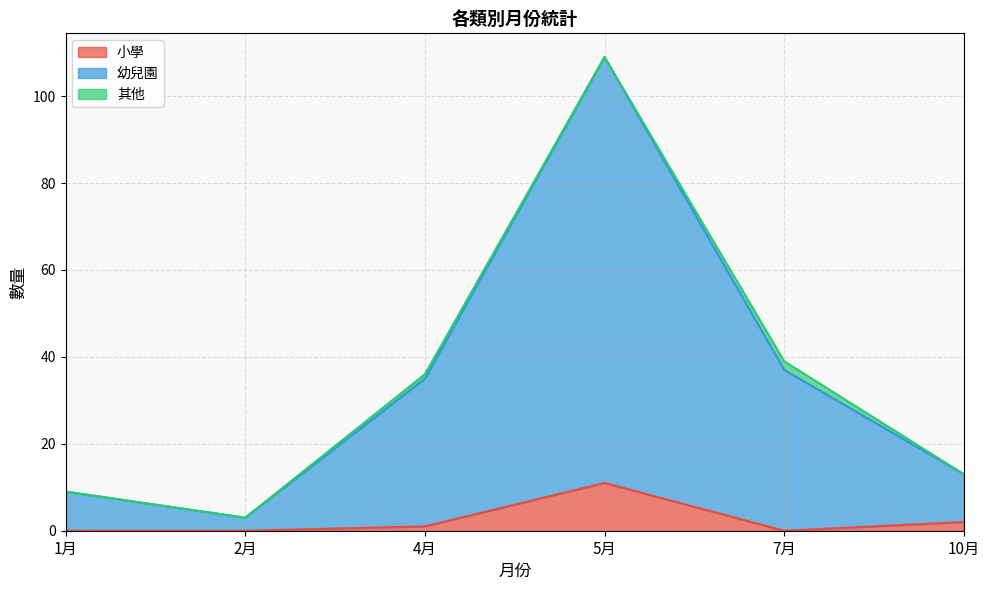

What are all the series names shown in the legend?

小學, 幼兒園, 其他